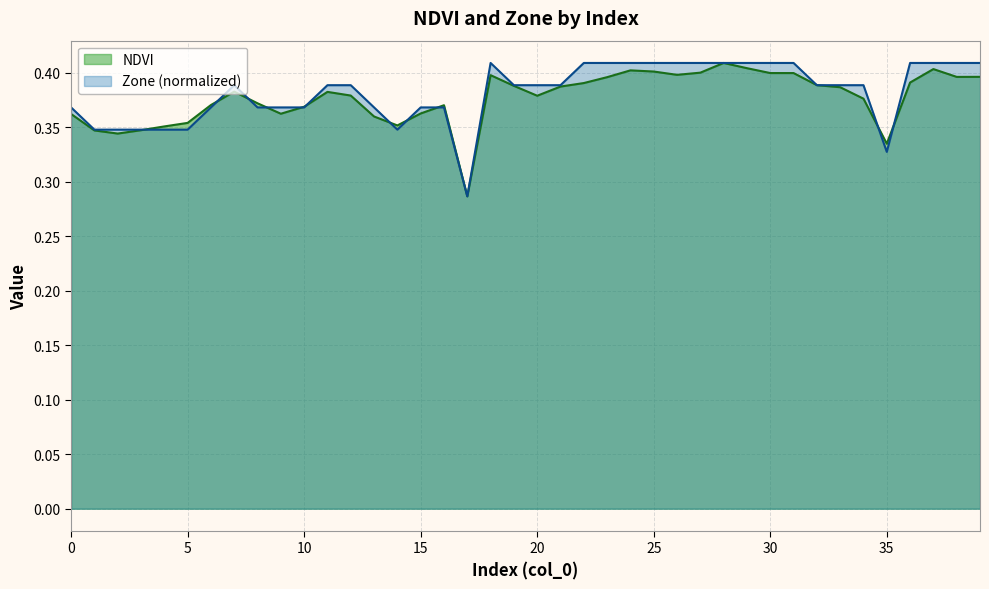

List the series in order of their overall mean, highest first.

Zone (normalized), NDVI